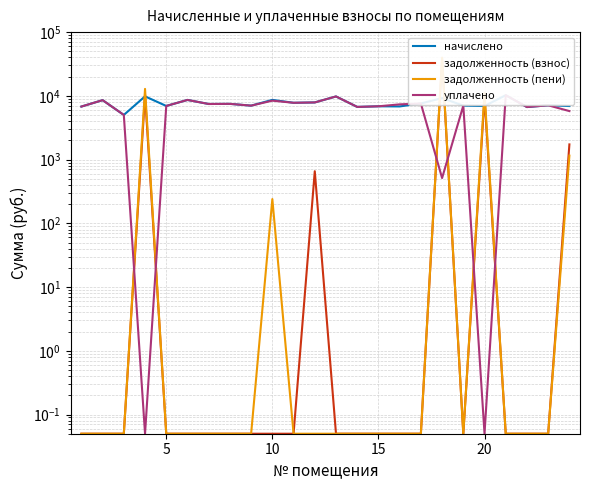

How many interior local peaks does the начислено series have?

10